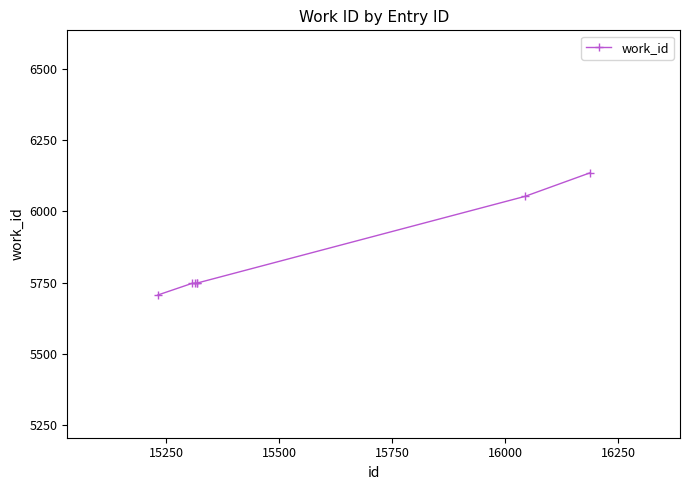

What is the greatest value displayed?

6135